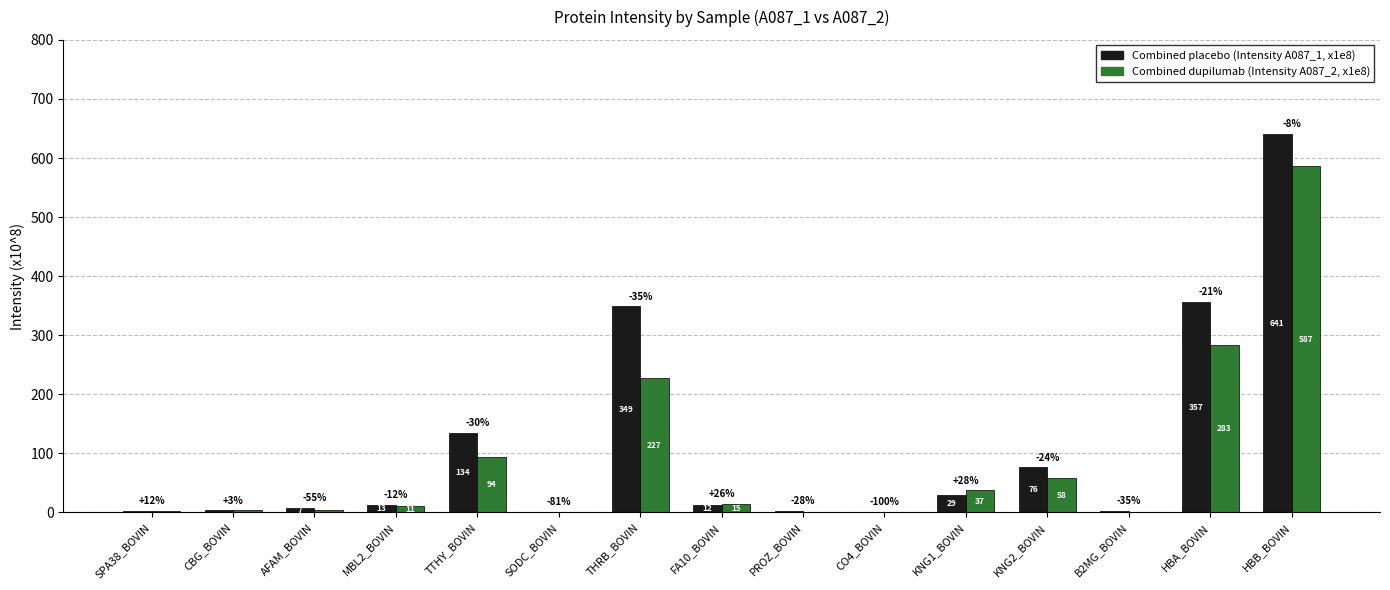

Are the bars horizontal?

No